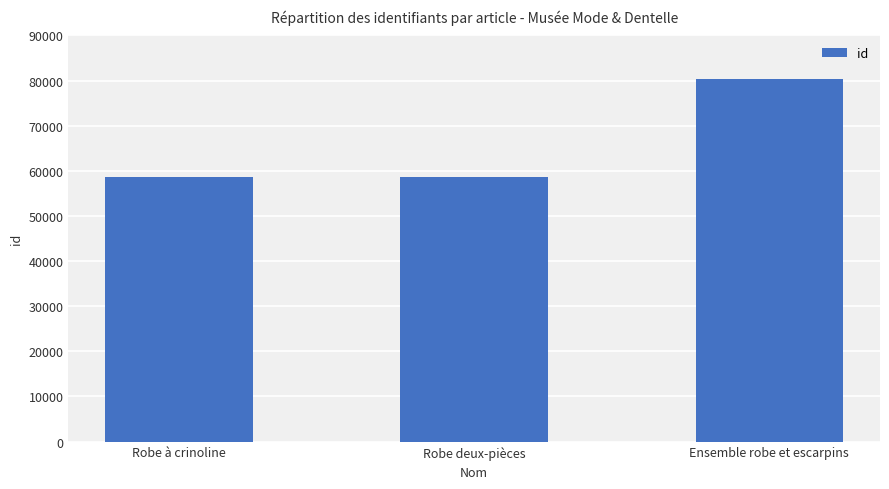

What is the value of the 3rd bar from the left?

80316